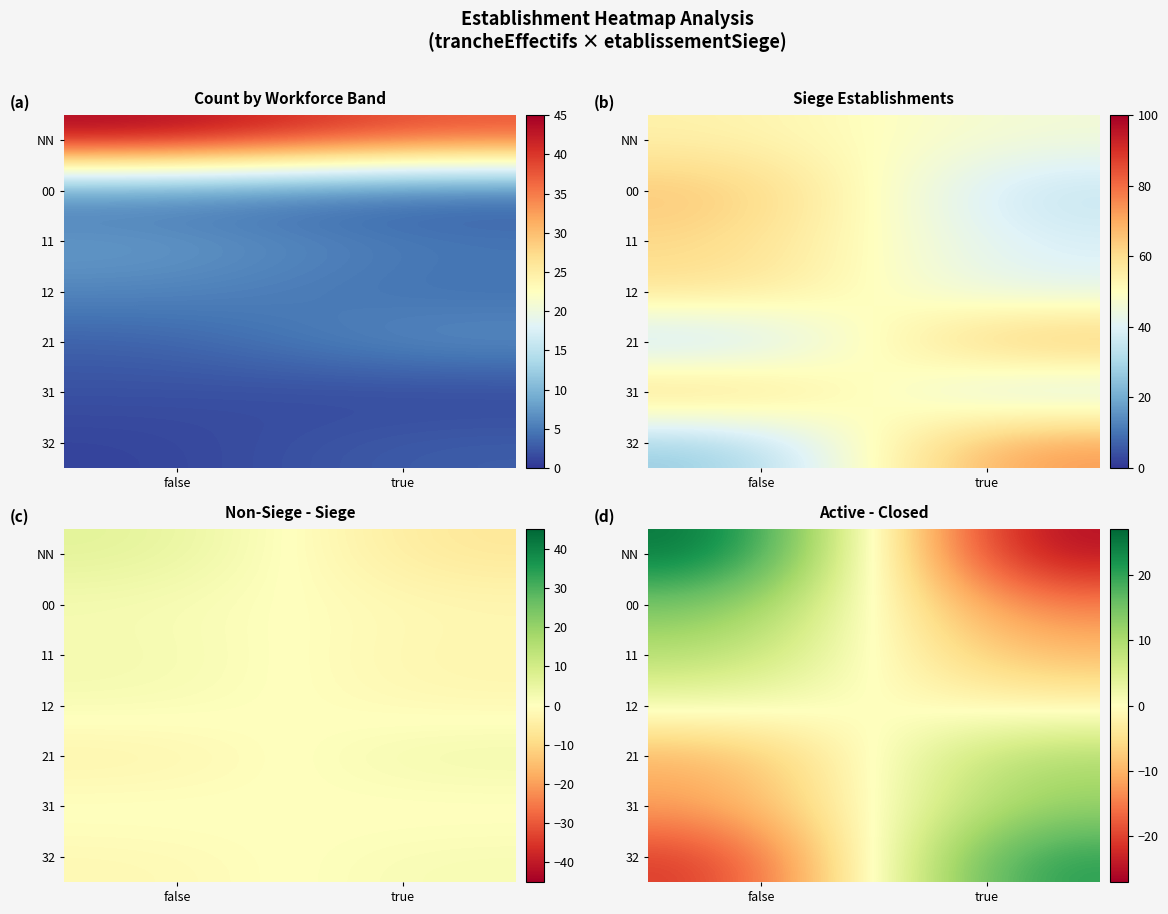

Is it true that 12 equals 1.0 at false?

False